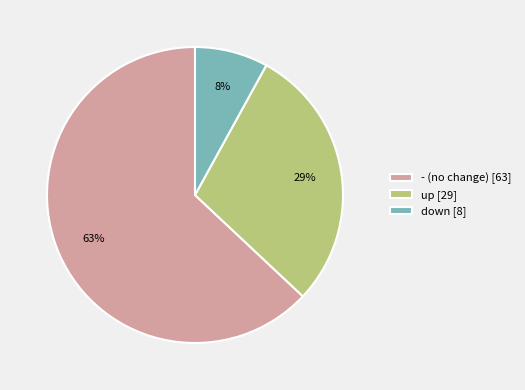

Which category has the smallest portion of the pie?

down